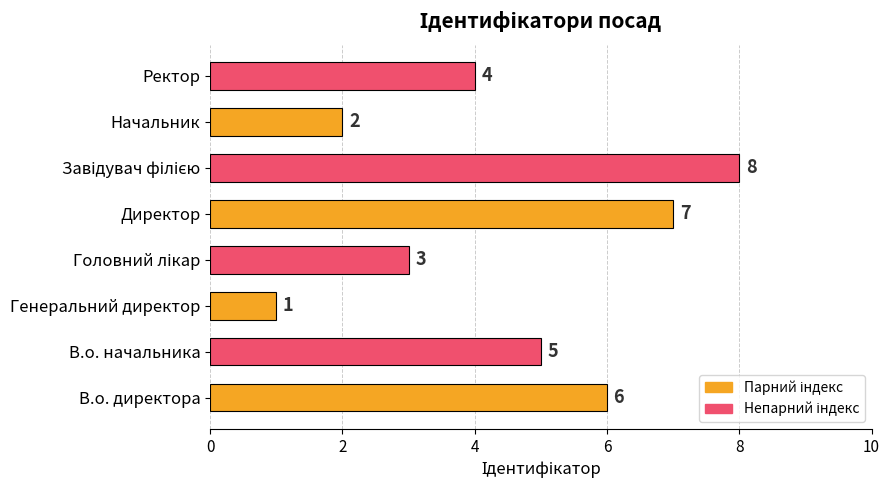

Which has a higher value, Директор or Генеральний директор?

Директор